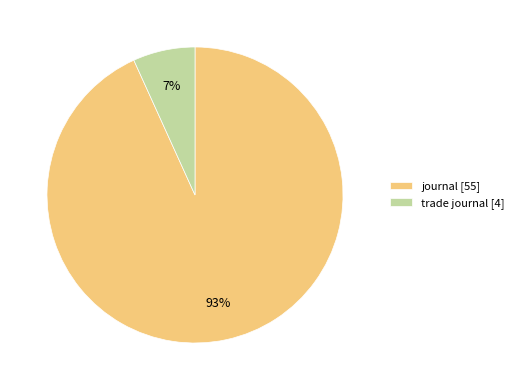

True or false: trade journal accounts for 7% of the total.

True